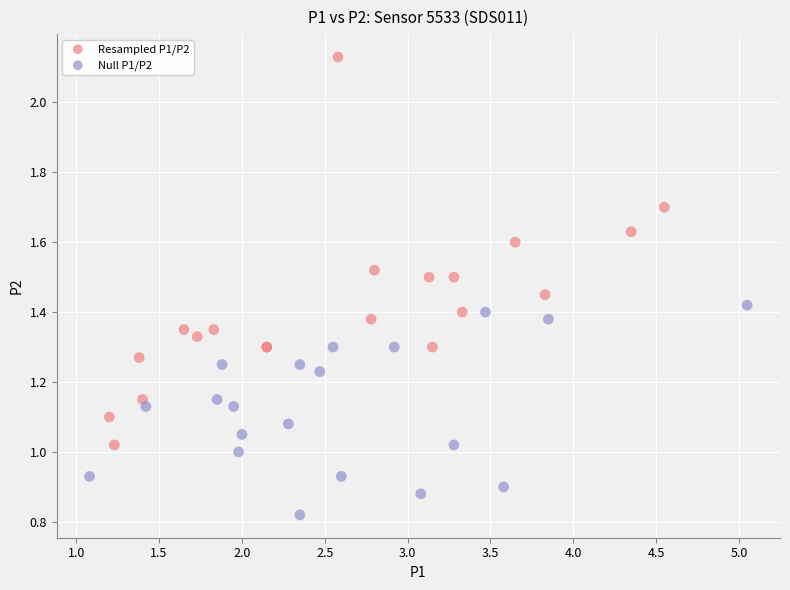

Which series reaches the maximum Y coordinate?

Resampled P1/P2